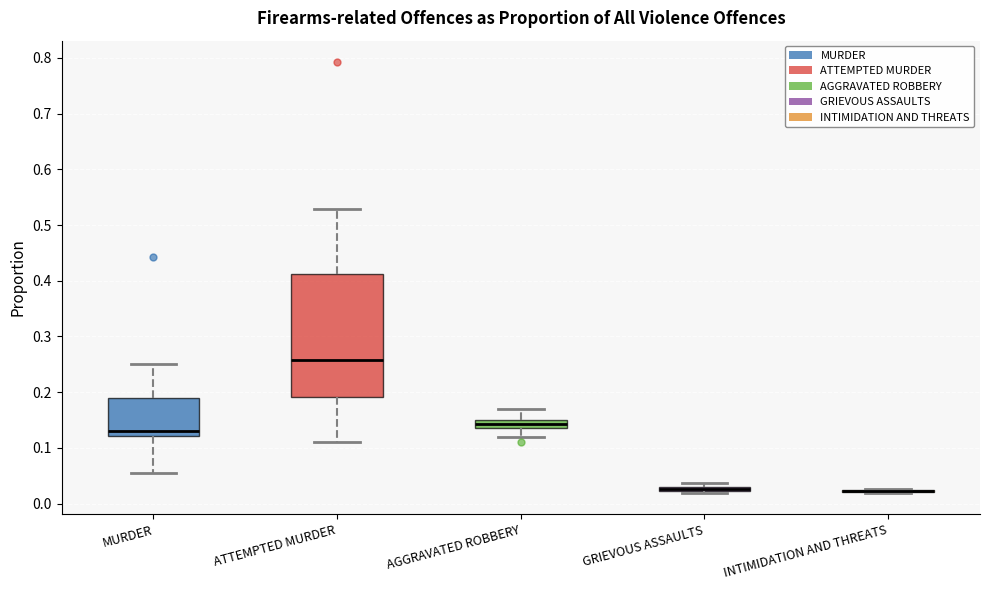

Where does the lower whisker of the box for AGGRAVATED ROBBERY end on the y-axis? The values are not printed on the chart, so give them approximately, as read against the axis.

0.12